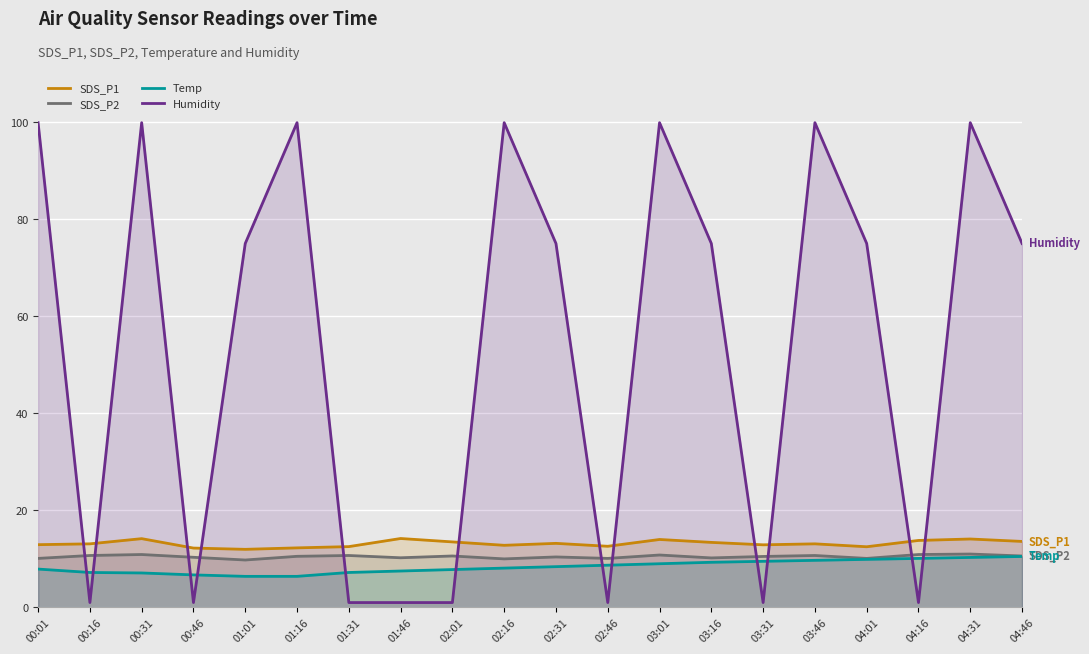

List the series in order of their peak value, highest first.

Humidity, SDS_P1, SDS_P2, Temp